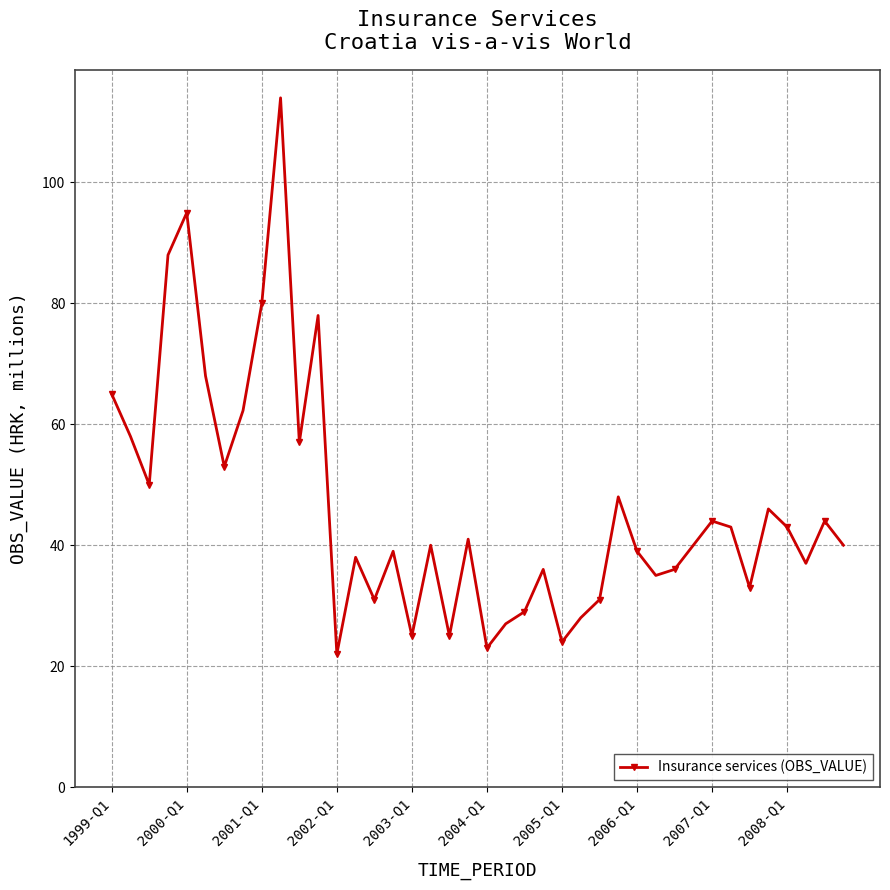

What is the value of the 32nd point from the left?

40.0